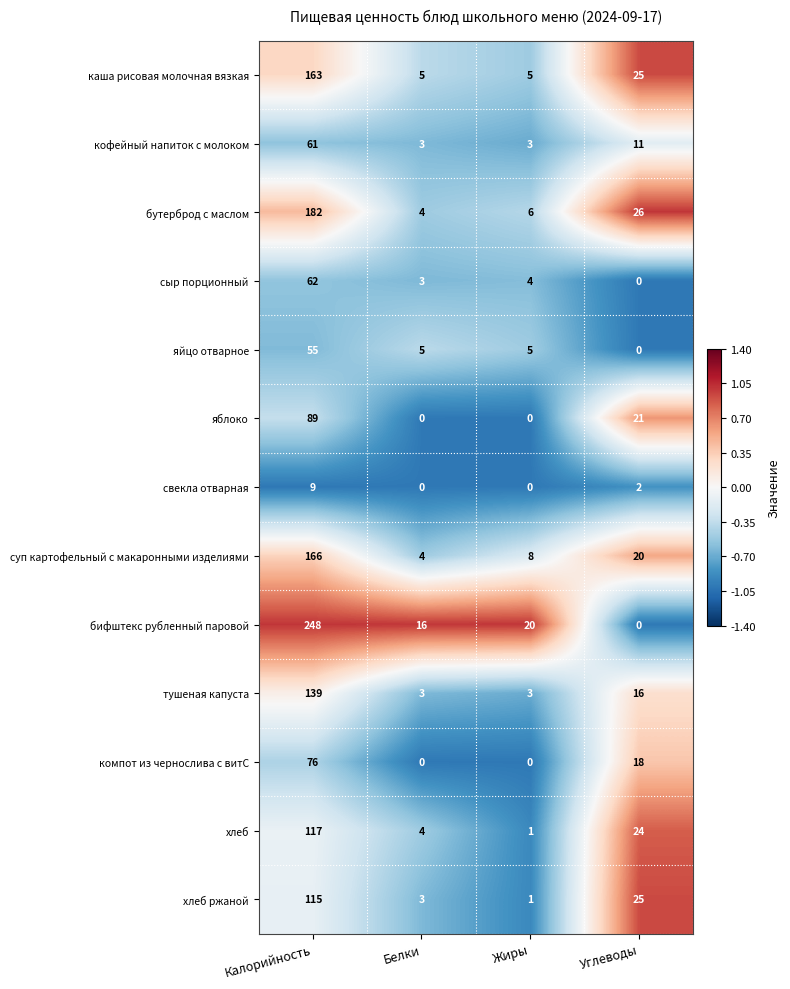

What is the sum of the суп картофельный с макаронными изделиями values at Углеводы and Калорийность?

186